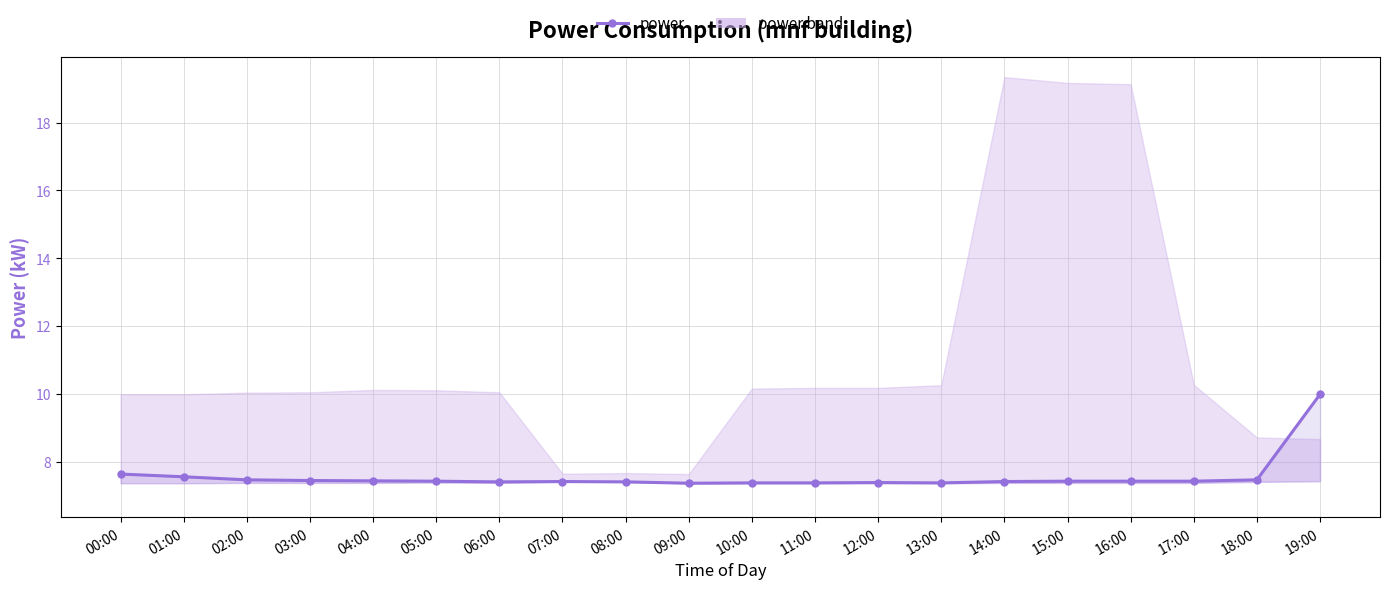

True or false: the data has more than 1 interior local peaks.

True